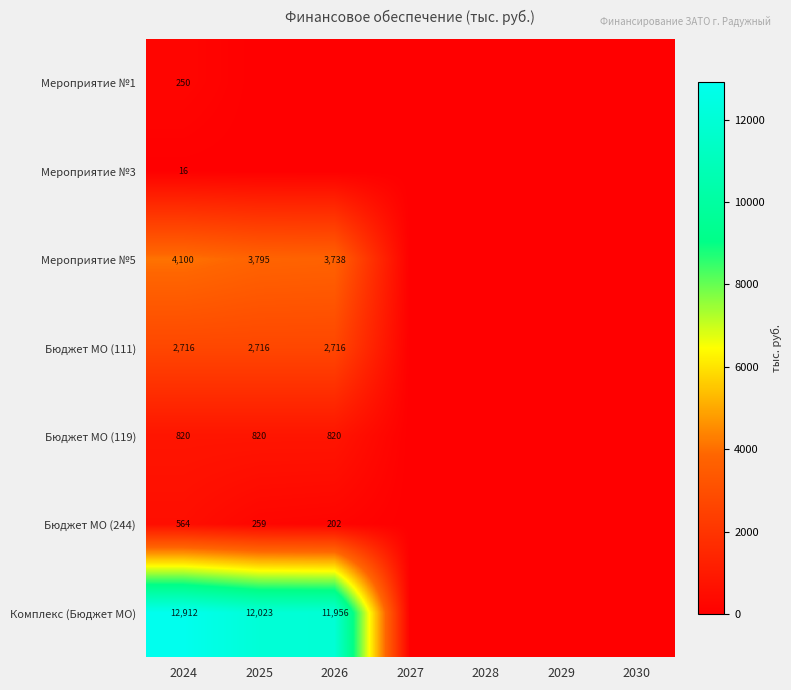

At 2024, list the series in order from largest to smallest.

Комплекс (Бюджет МО), Мероприятие №5, Бюджет МО (111), Бюджет МО (119), Бюджет МО (244), Мероприятие №1, Мероприятие №3